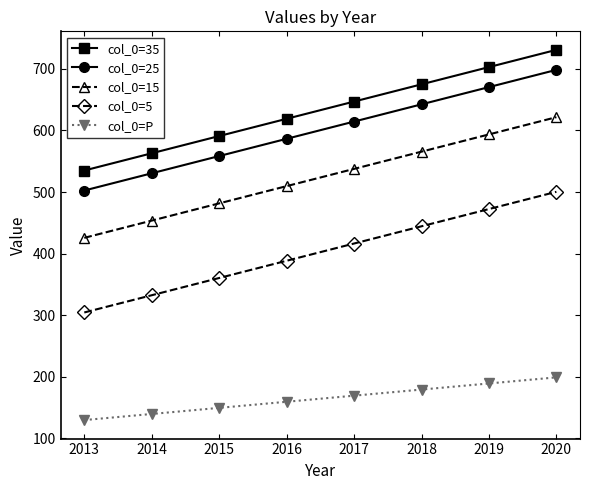

At which category is the sum across all series the highest?

2020